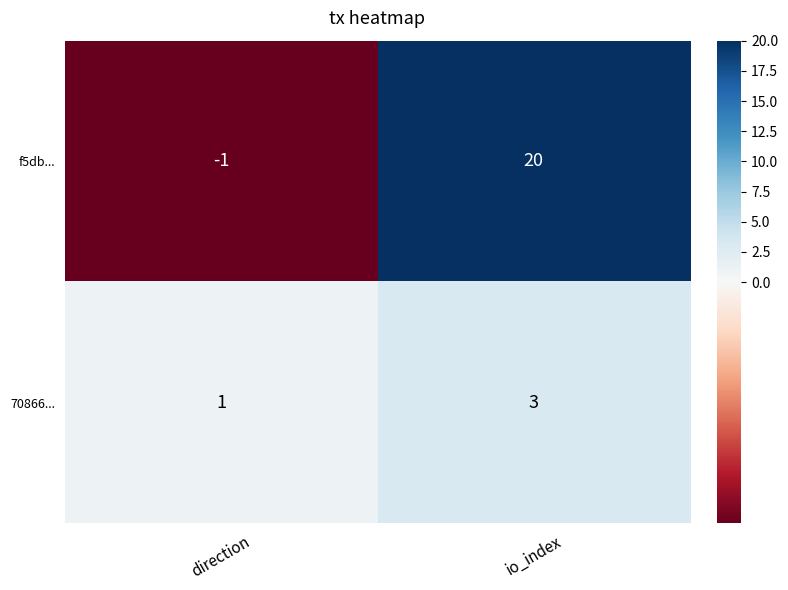

Reading left to right, list all the values displayed in this chart.

f5db...: direction=-1	io_index=20
70866...: direction=1	io_index=3